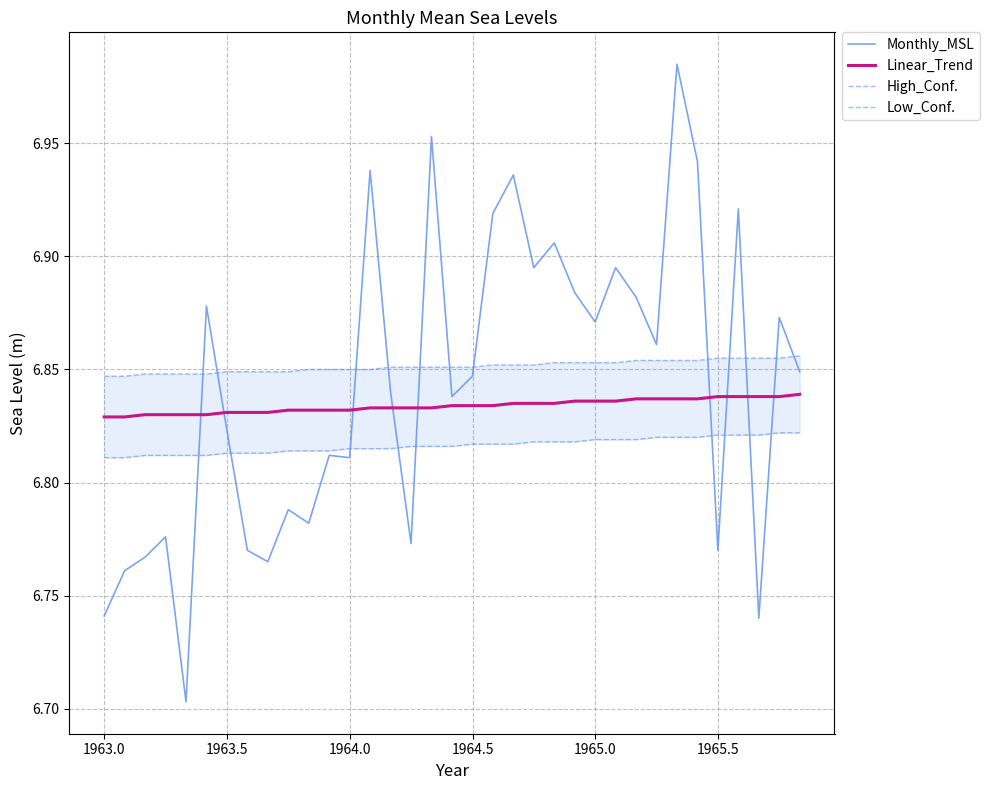

How many interior local valleys does the Monthly_MSL series have?

11